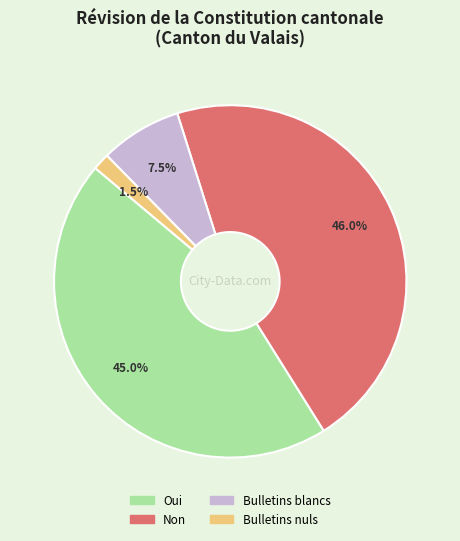

Rank the categories by value from lowest to highest.

Bulletins nuls, Bulletins blancs, Oui, Non